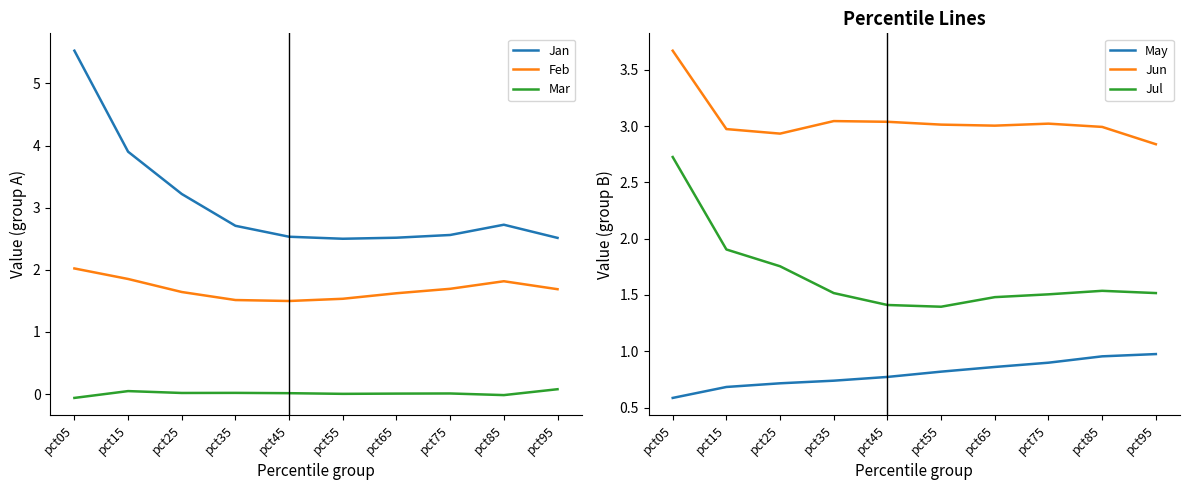

Which category has the highest value across all series?

pct05